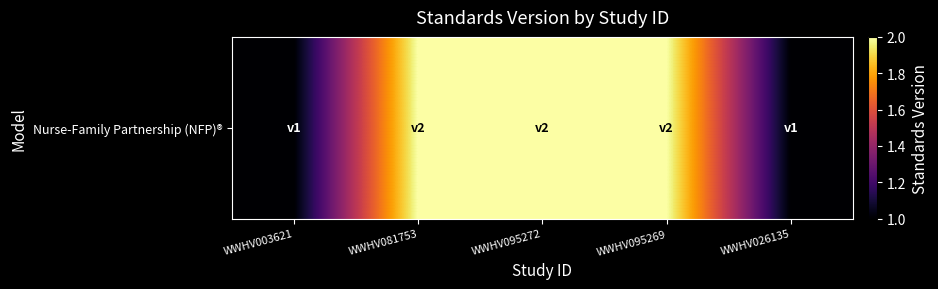

How many categories are shown in the chart?

5